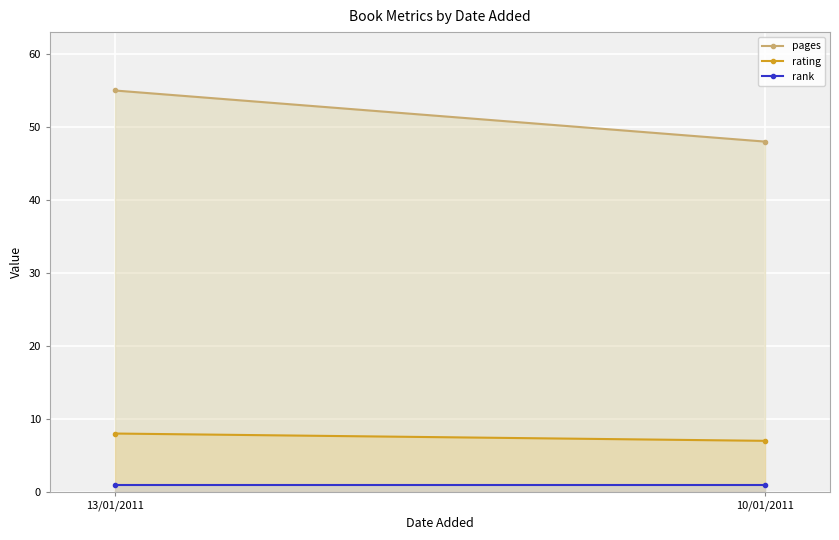

What are all the series names shown in the legend?

pages, rating, rank